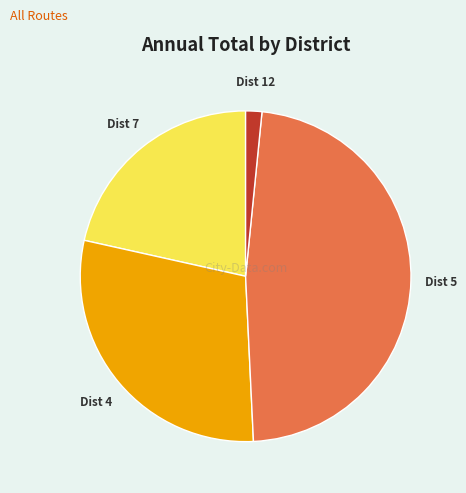

Is there a majority slice in this chart?

No